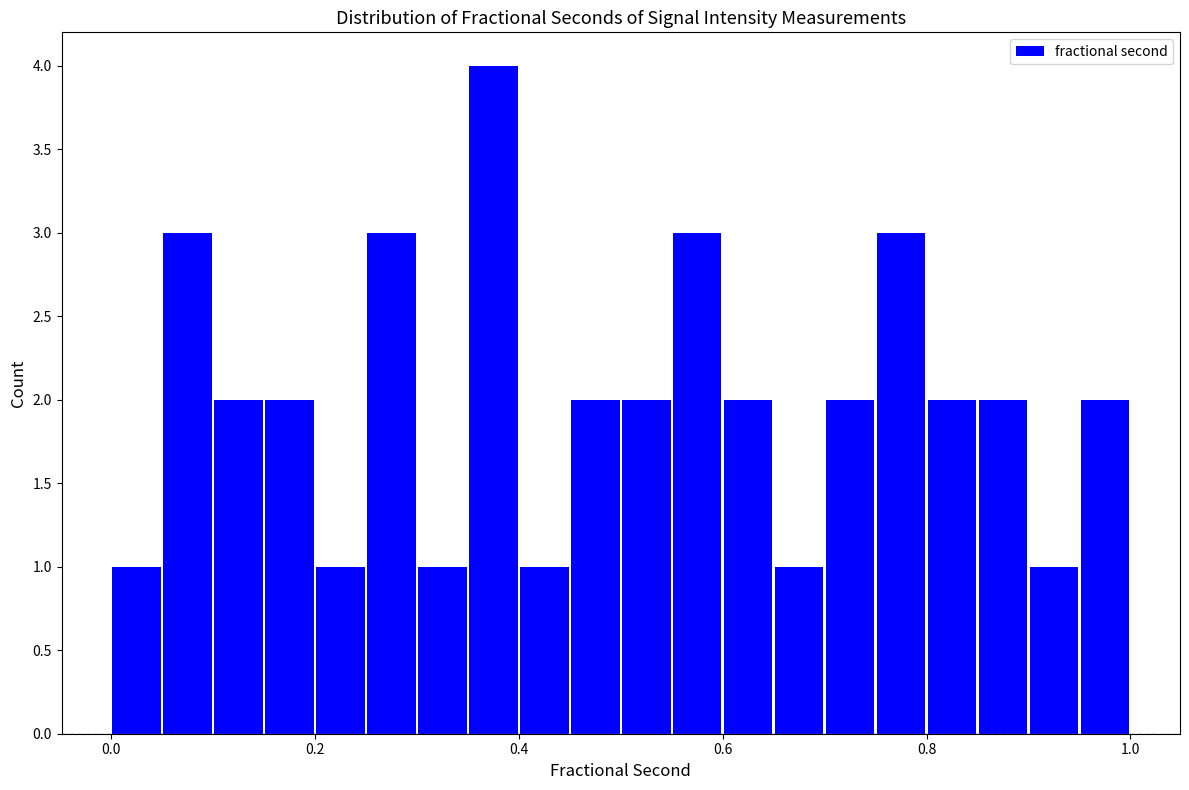

Read against the x-axis, roughly where is the centre of the tallest bar?

0.38